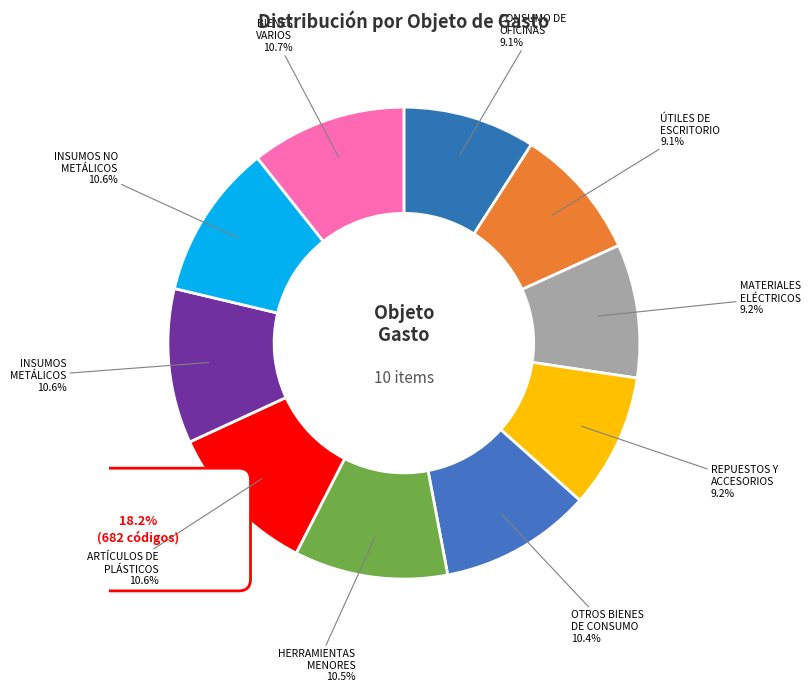

How many segments does this pie chart have?

10